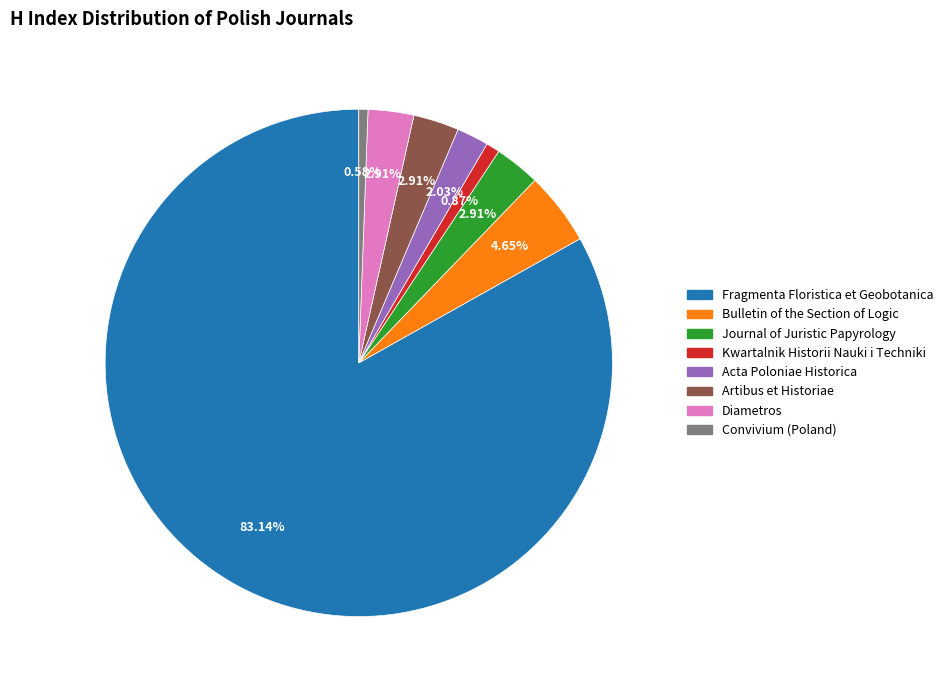

Is it true that Journal of Juristic Papyrology is 14% of the pie?

False